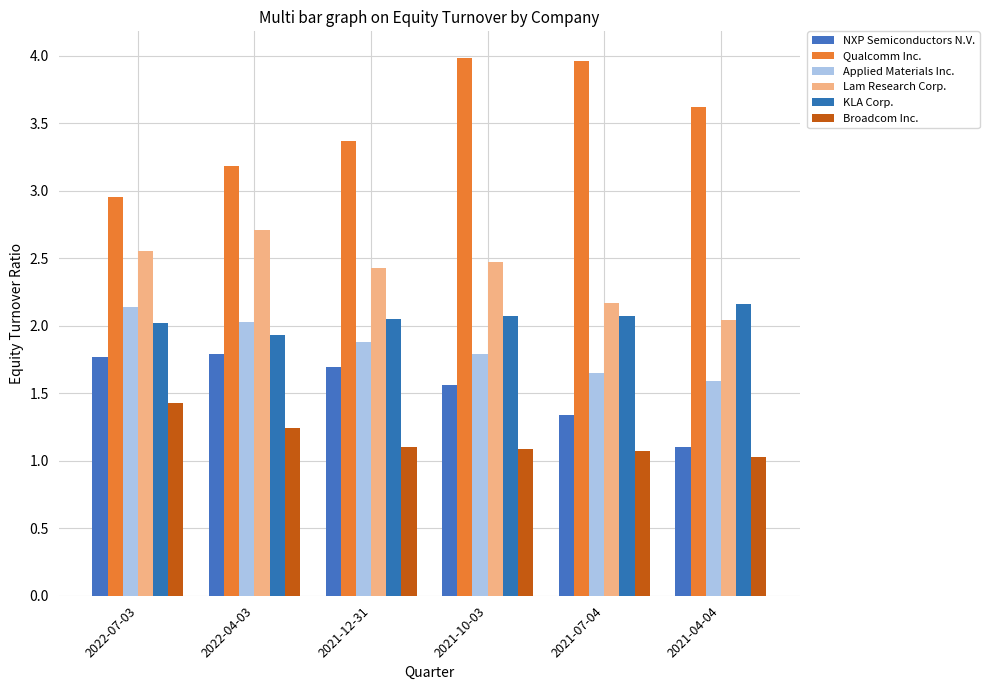

Which series changed the most between 2022-07-03 and 2022-04-03?

Qualcomm Inc.